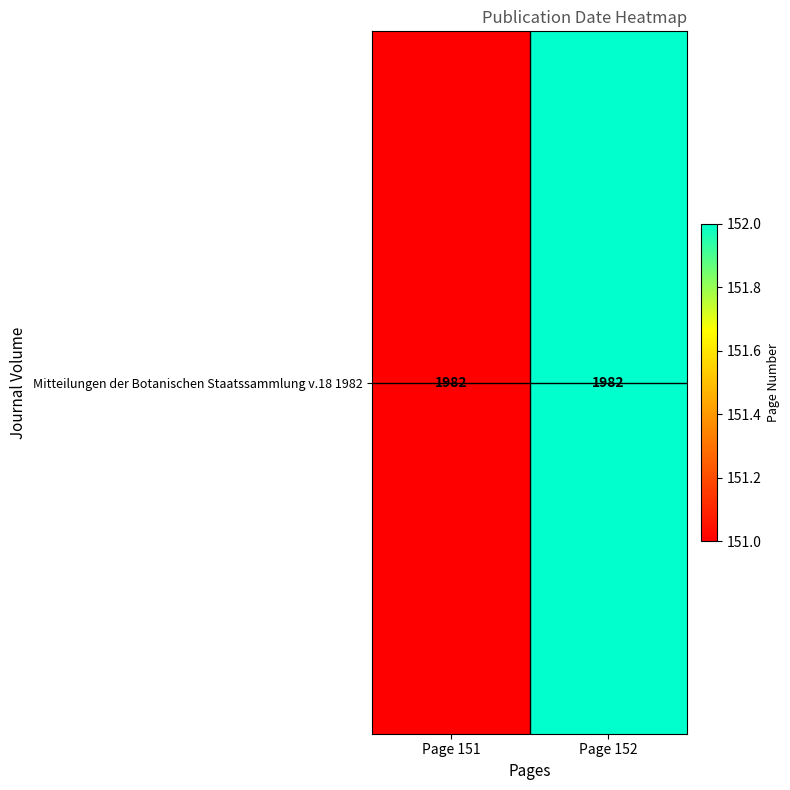

List the labels in order of value, largest first.

Page 152, Page 151